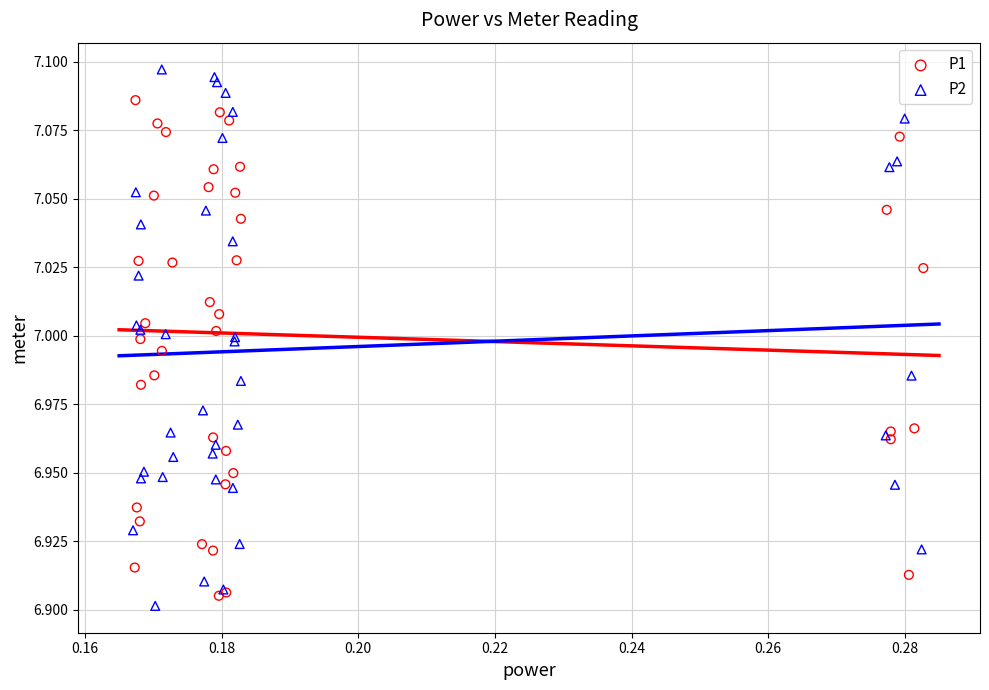

Which series reaches the minimum Y coordinate?

P2